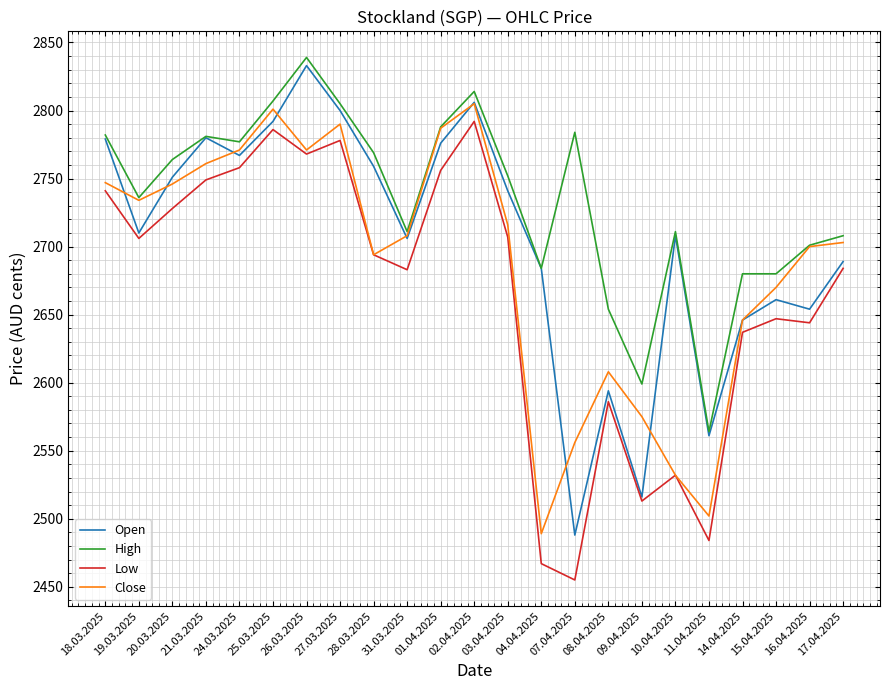

Which series changed the most between 27.03.2025 and 17.04.2025?

Open